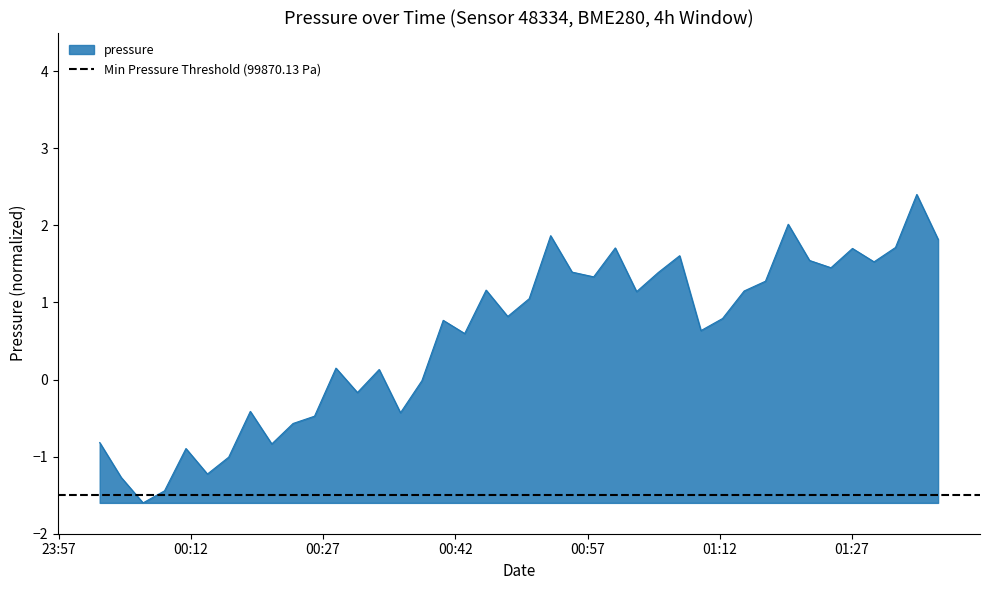

Reading left to right, extract all data points from this chart.

-0.8	-1.3	-1.6	-1.4	-0.9	-1.2	-1.0	-0.4	-0.8	-0.6	-0.5	0.1	-0.2	0.1	-0.4	-0.0	0.8	0.6	1.2	0.8	1.0	1.9	1.4	1.3	1.7	1.1	1.4	1.6	0.6	0.8	1.1	1.3	2.0	1.5	1.4	1.7	1.5	1.7	2.4	1.8